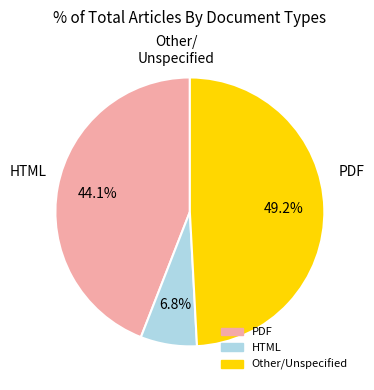

Does any single category account for the majority?

No